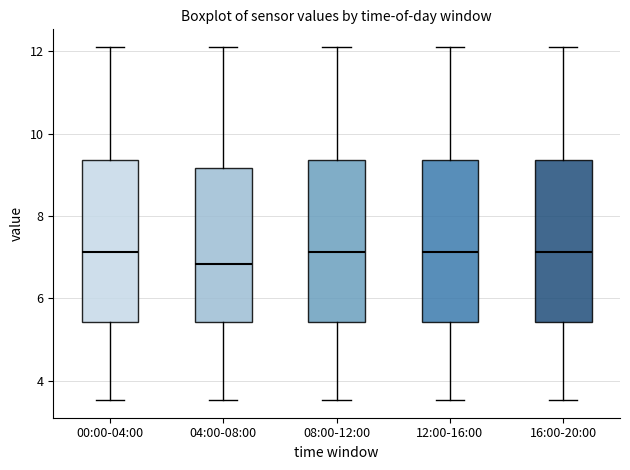

Reading left to right, read every box against the y-axis: the position of its median line, the range the box covers, and the ends of its whiskers. The values are not printed on the chart, so give them approximately, as read against the axis.

00:00-04:00: median 7.2, box 5.4 to 9.4, whiskers 3.6 to 12.2
04:00-08:00: median 6.8, box 5.4 to 9.2, whiskers 3.6 to 12.2
08:00-12:00: median 7.2, box 5.4 to 9.4, whiskers 3.6 to 12.2
12:00-16:00: median 7.2, box 5.4 to 9.4, whiskers 3.6 to 12.2
16:00-20:00: median 7.2, box 5.4 to 9.4, whiskers 3.6 to 12.2